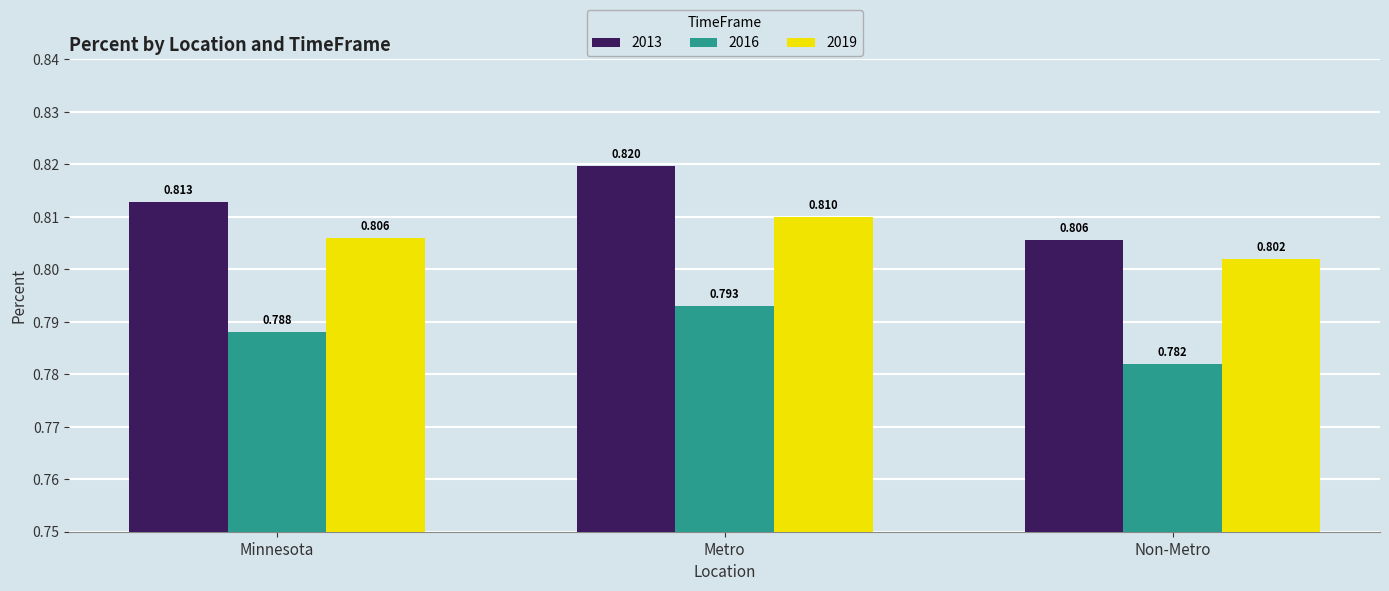

At which label does 2019 reach its minimum?

Non-Metro